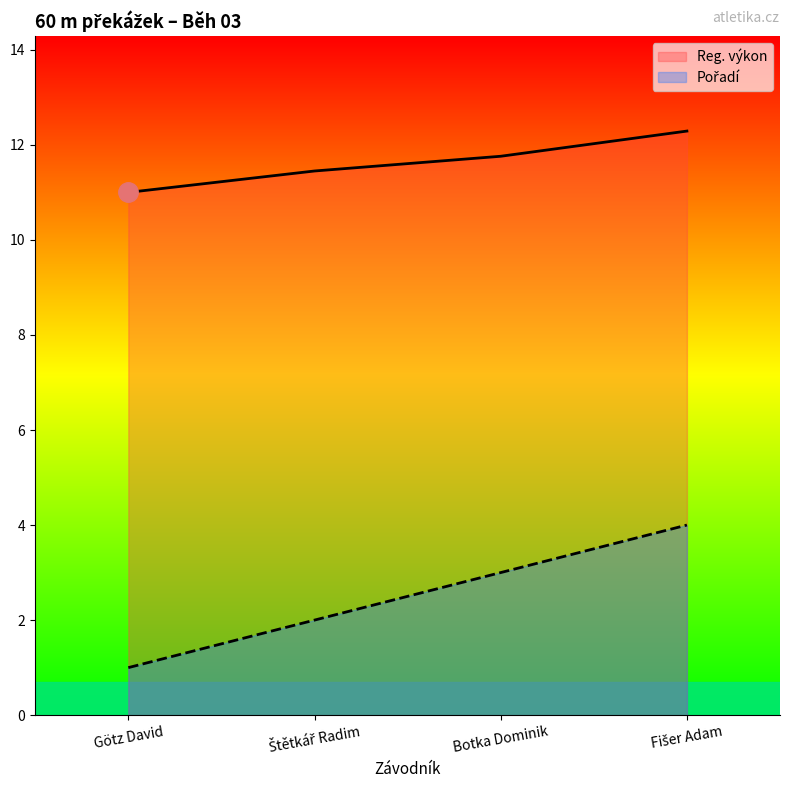

What position from the right is Štětkář Radim?

3